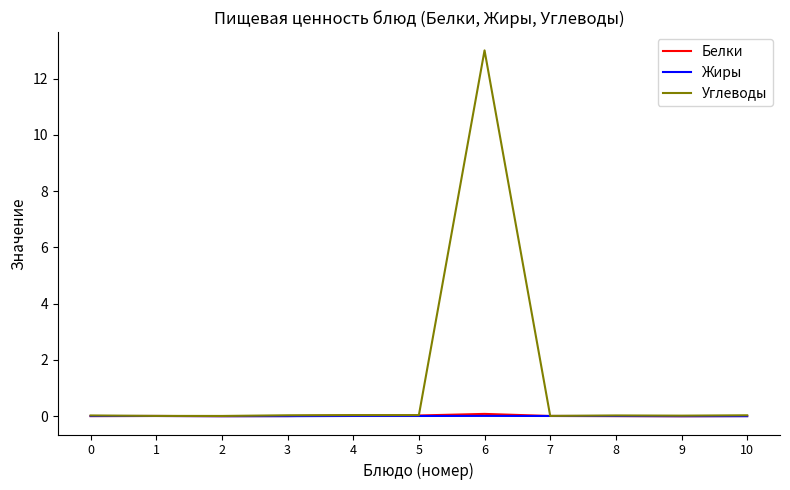

True or false: Углеводы has a value of 22.2 at 6.

False